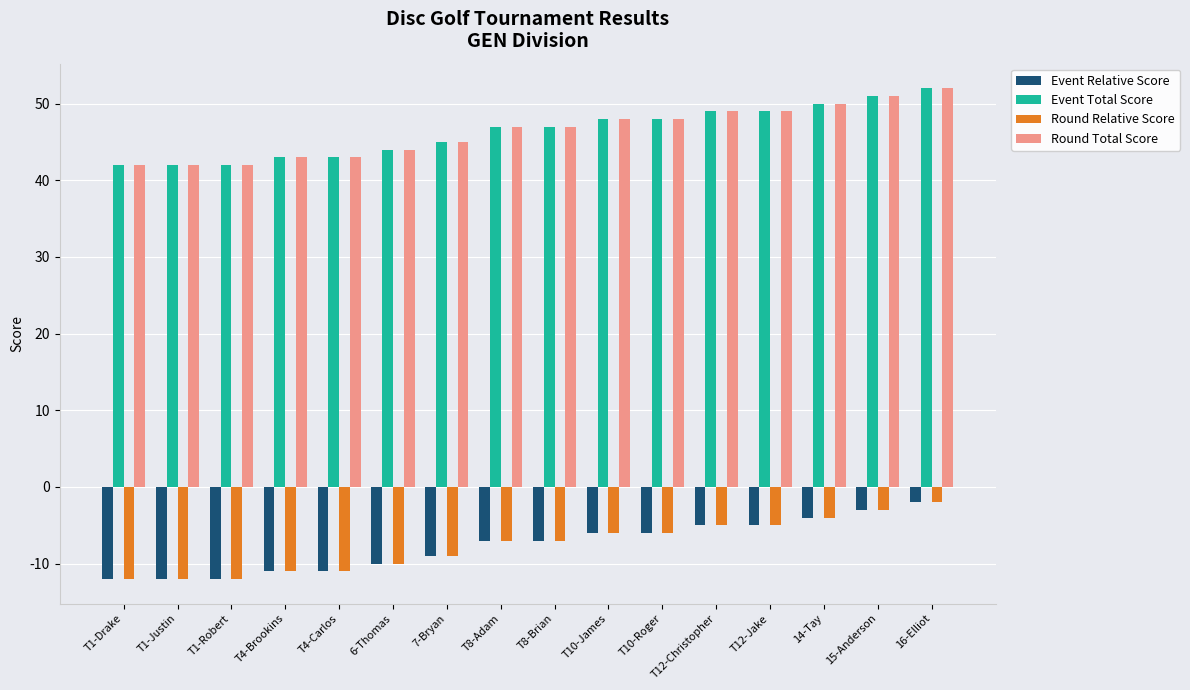

How many categories are shown in the chart?

16